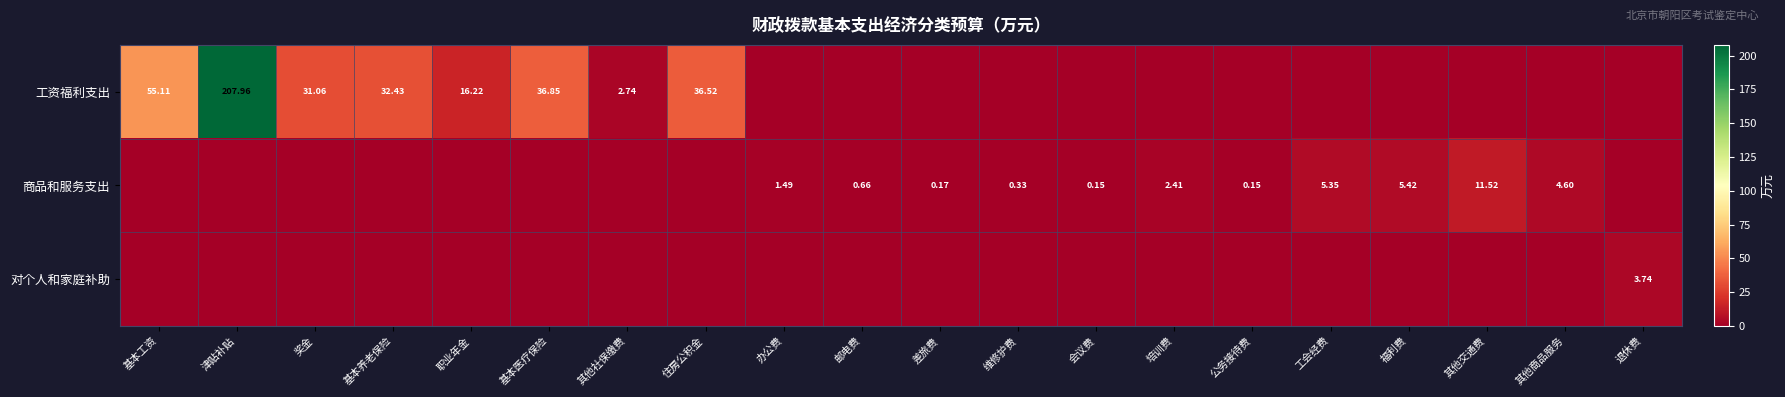

Is the value of 工资福利支出 at 住房公积金 greater than the value of 商品和服务支出 at 其他交通费?

Yes